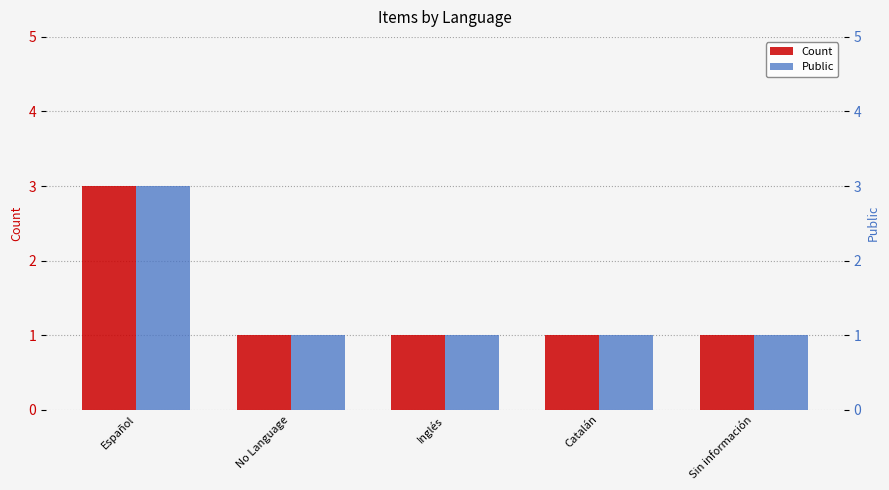

What is the maximum value for Count?

3